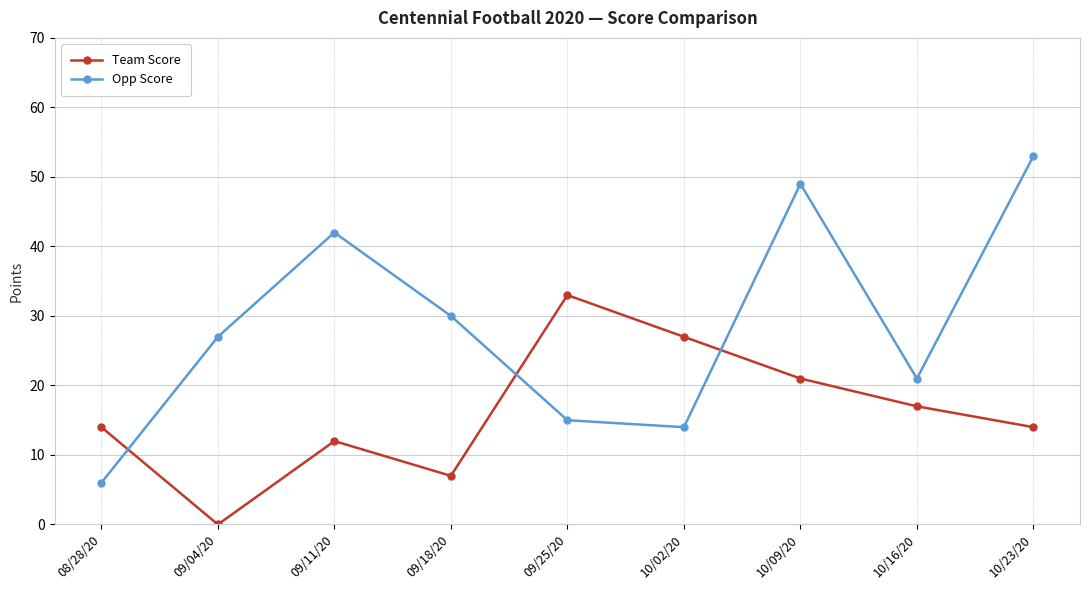

What is the label of the 9th point from the right?

08/28/20